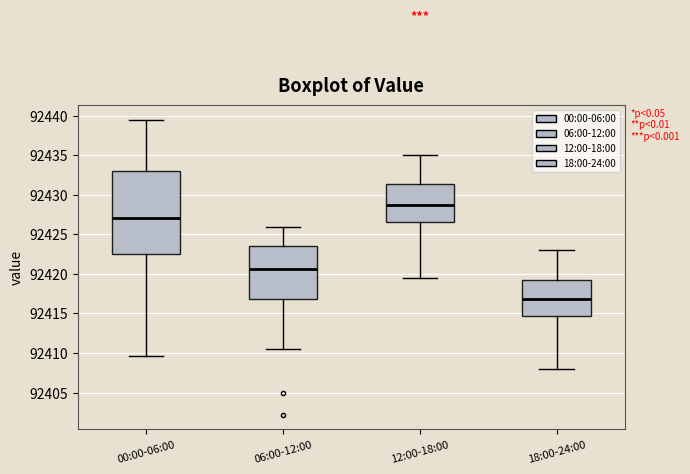

Comparing the boxes themselves (not the whiskers), which one is the tallest?

00:00-06:00